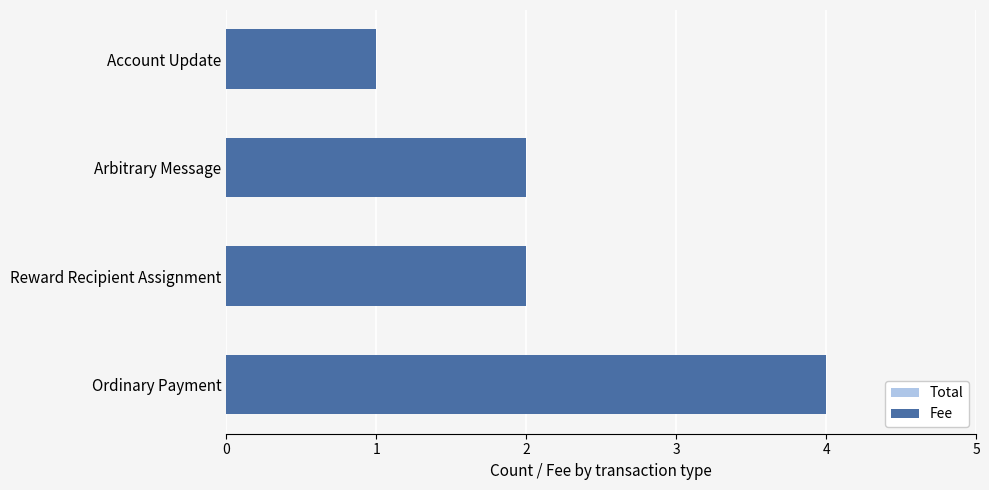

How many bars are there in total?

8